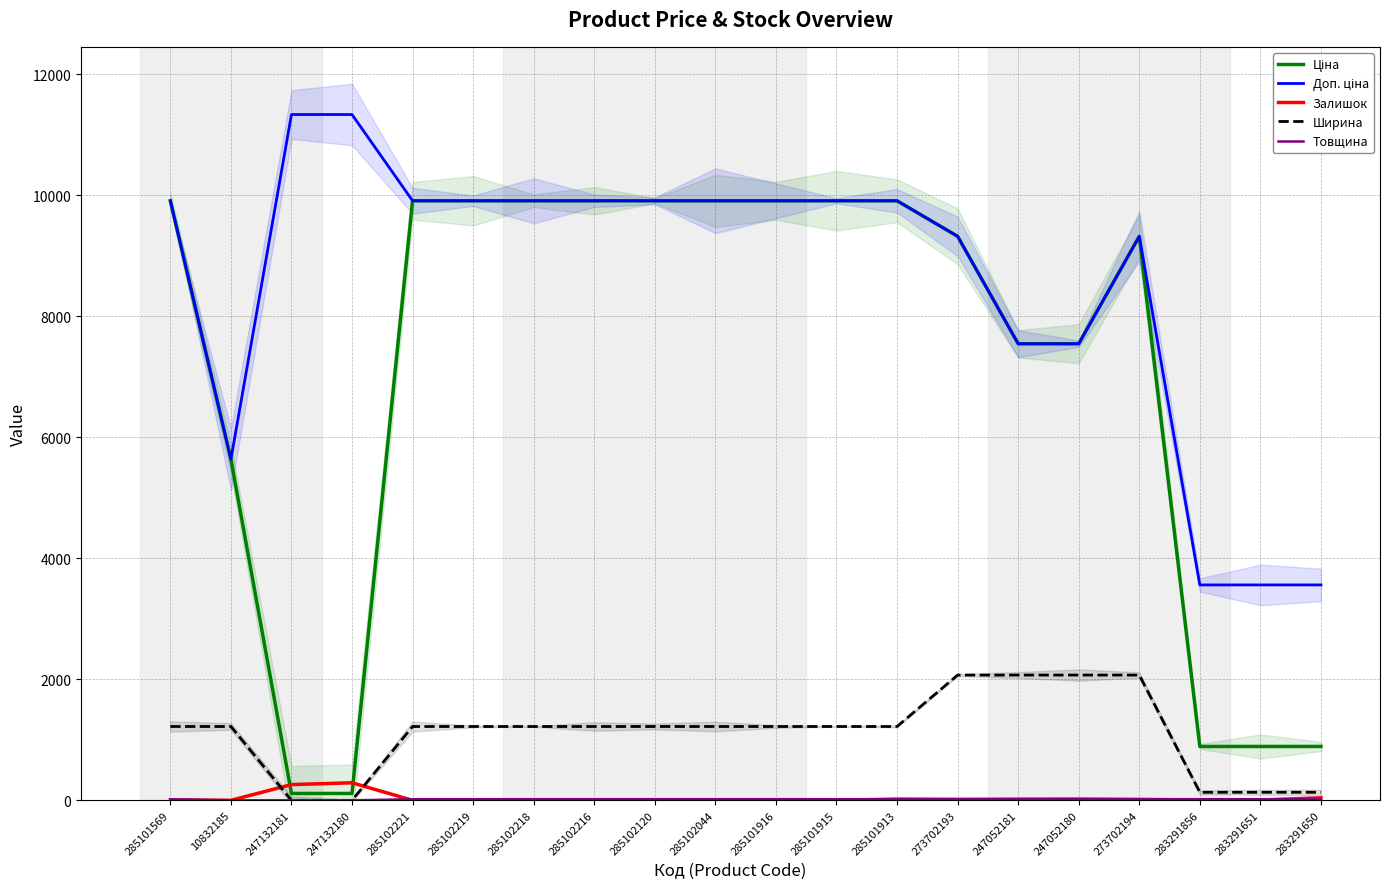

What is the highest value of the Товщина series?

18.0